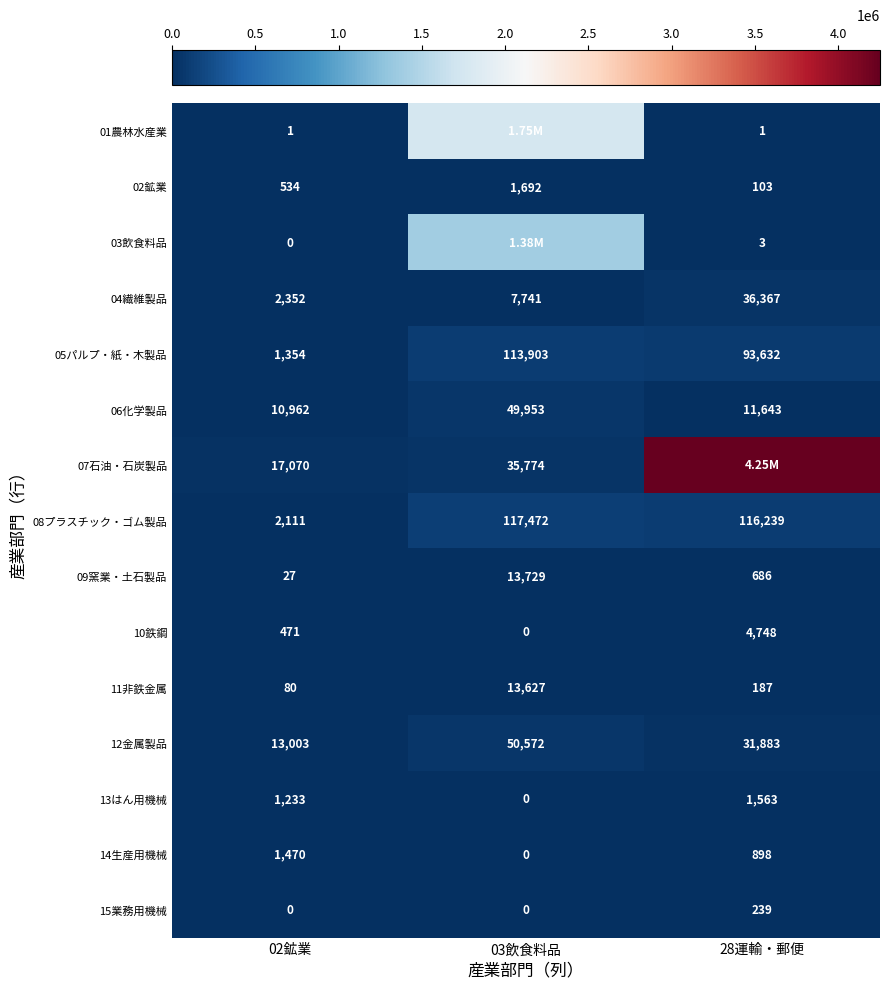

What is the sum of the 06化学製品 values at 28運輸・郵便 and 02鉱業?

22605